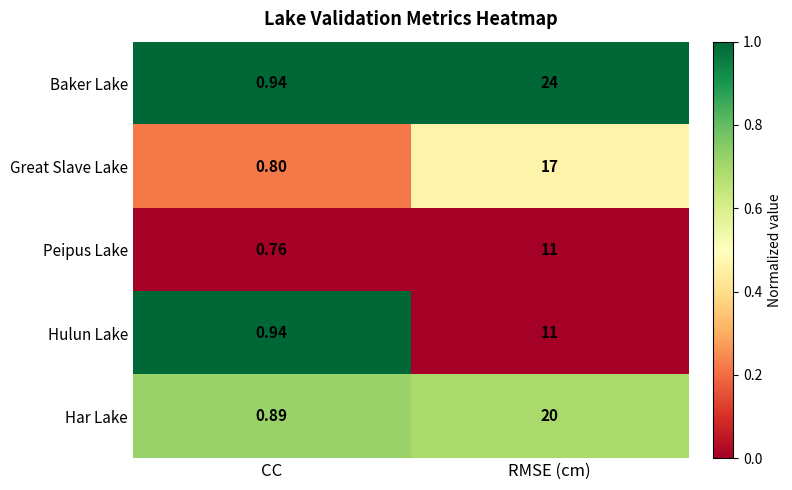

Which category has the highest value across all series?

RMSE (cm)